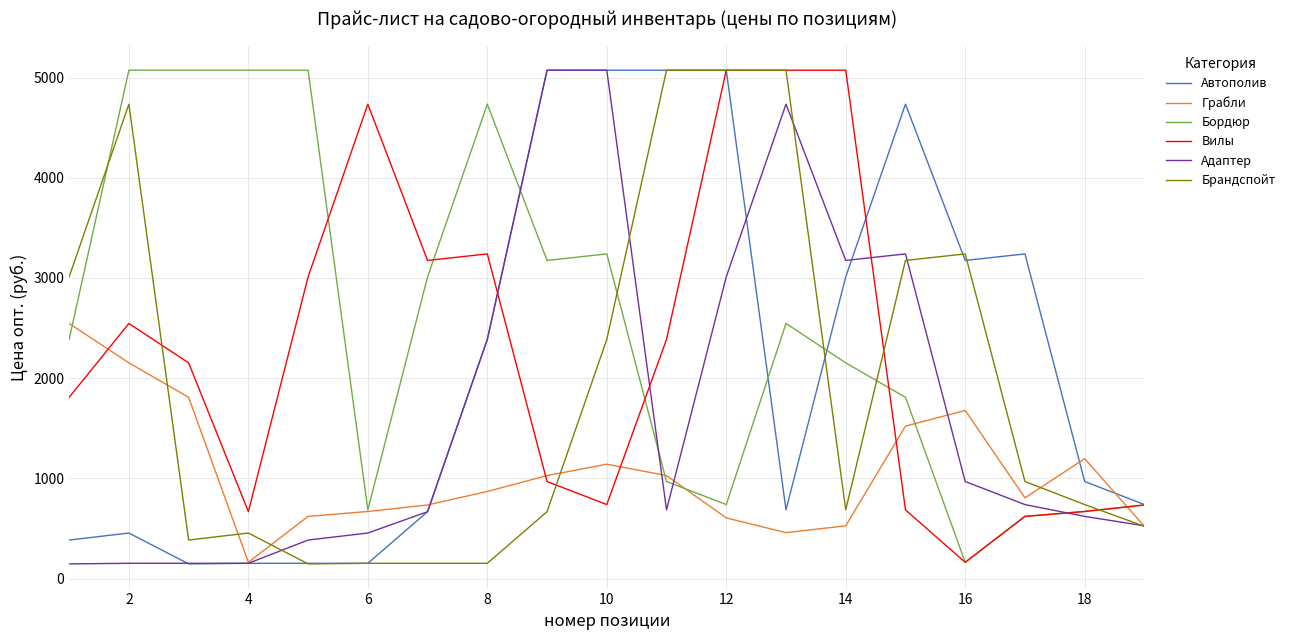

Which series has the largest total across all categories?

Бордюр